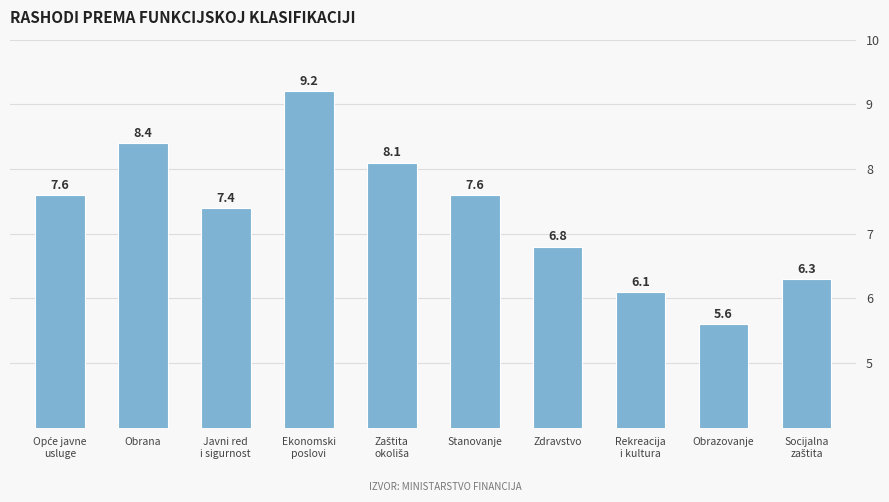

Where is the data nearest to the value 7?

Zdravstvo